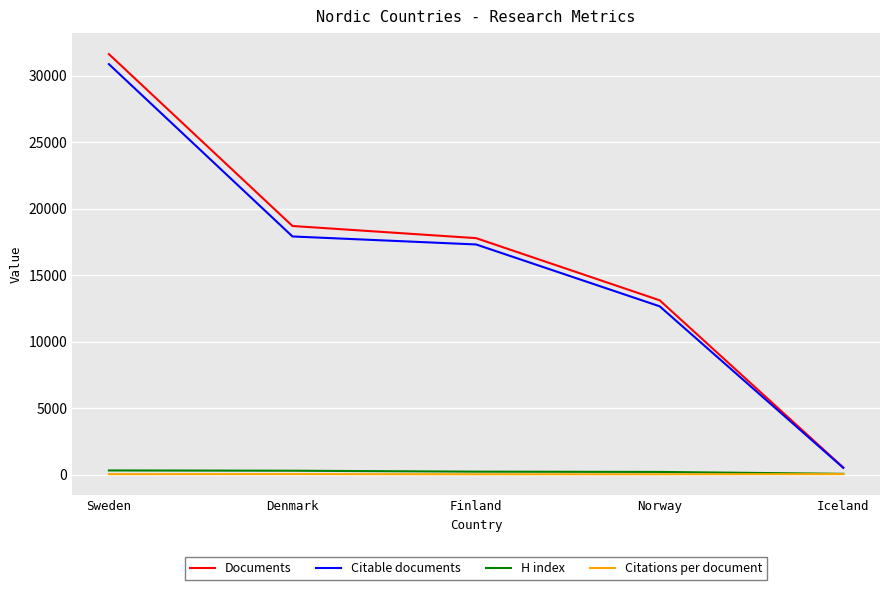

How many values in the Citations per document series are below 36?

2